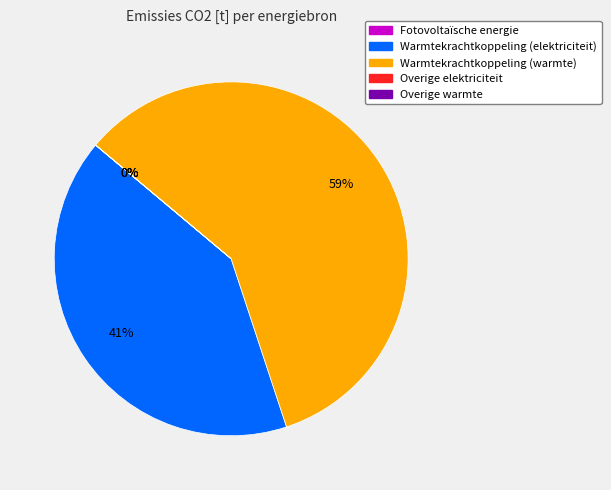

Which category has the biggest portion of the pie?

Warmtekrachtkoppeling (warmte)